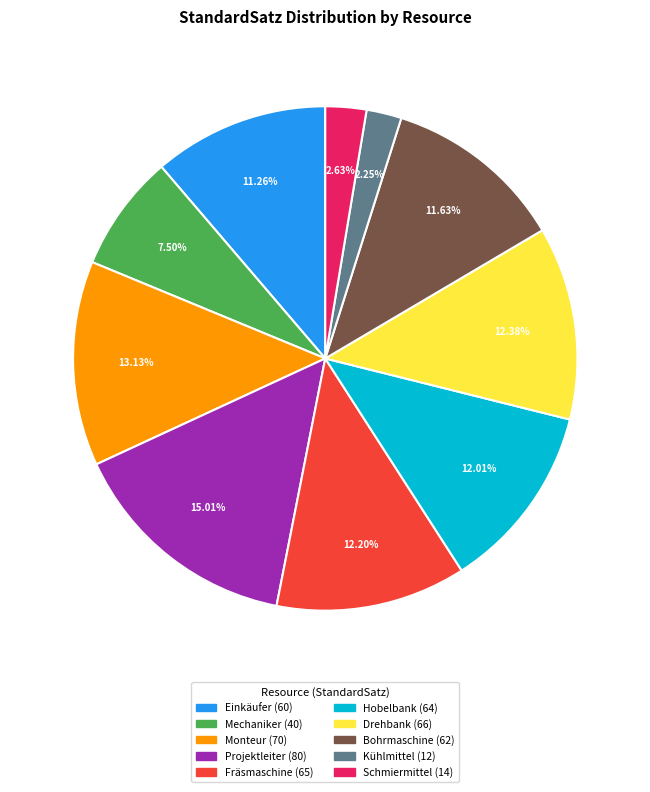

To the nearest percent, what is the difference between the Bohrmaschine and Drehbank slice percentages?

1%